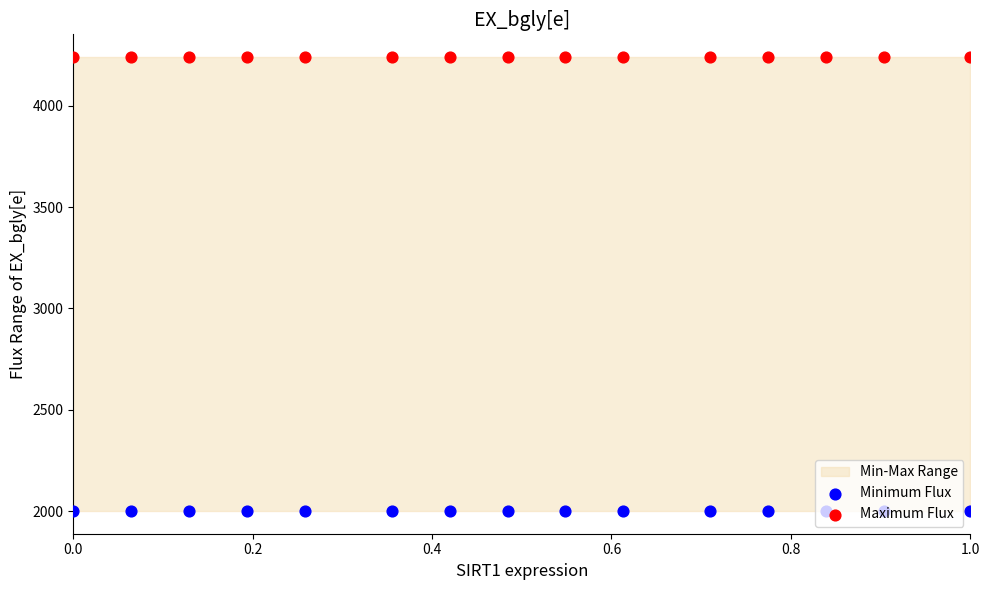

Which series contains the highest Y value?

Maximum Flux